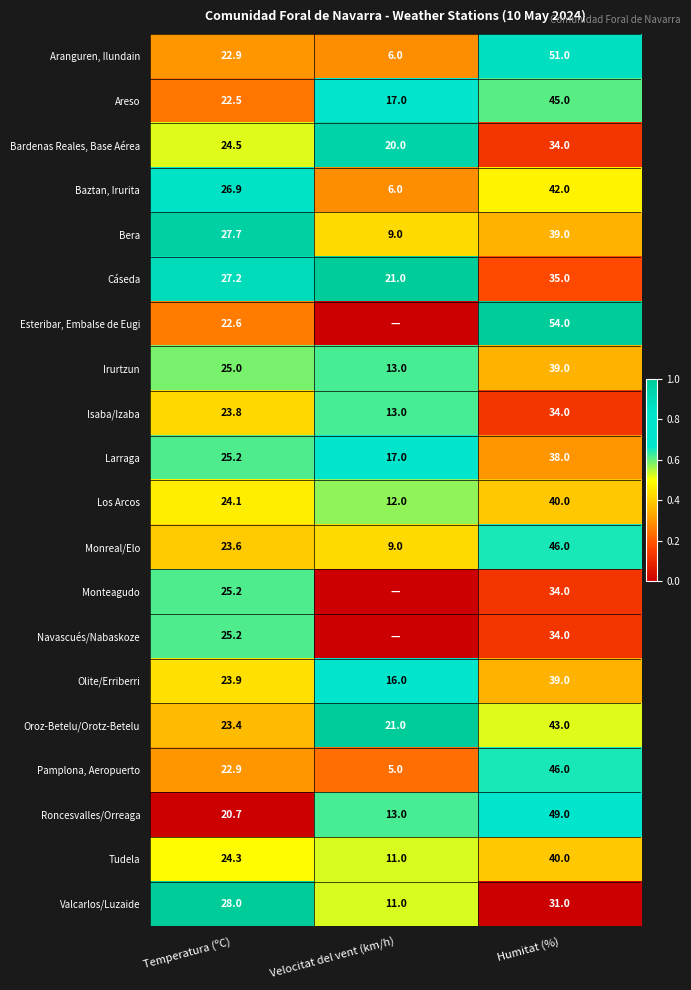

Is the value of Areso at Velocitat del vent (km/h) greater than the value of Monteagudo at Temperatura (ºC)?

No